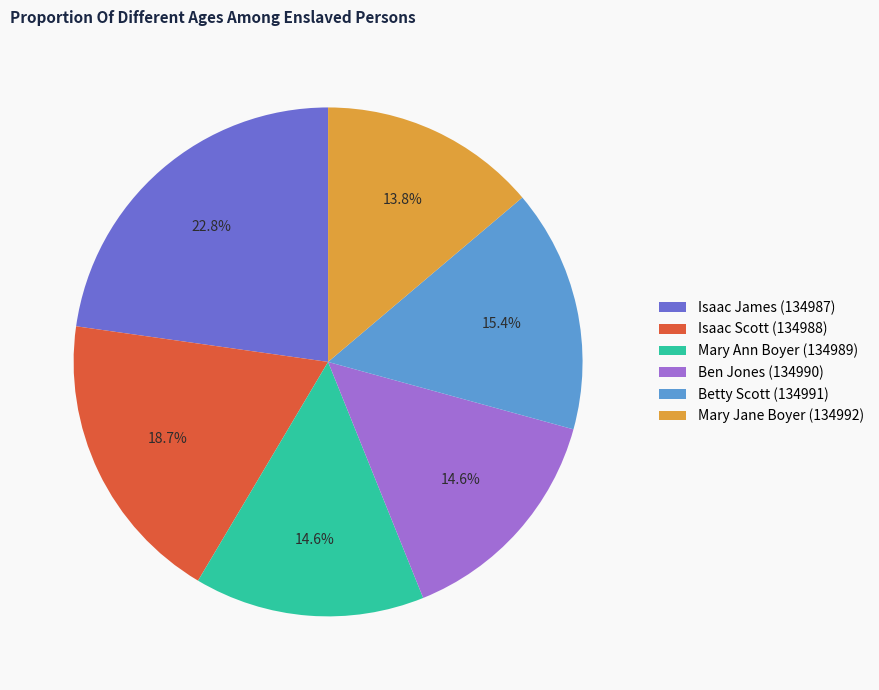

To the nearest percent, what portion does Betty Scott (134991) represent?

15%